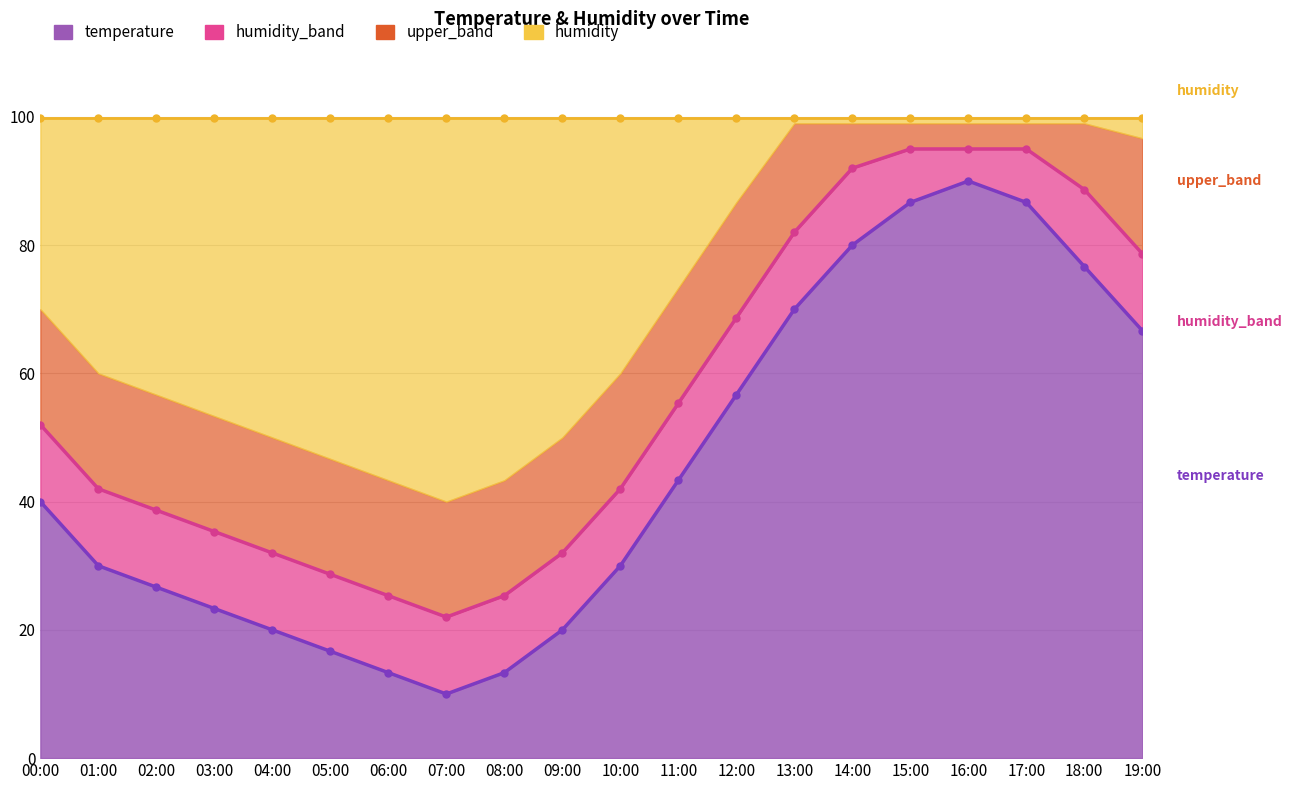

How many data points does each series have?

20